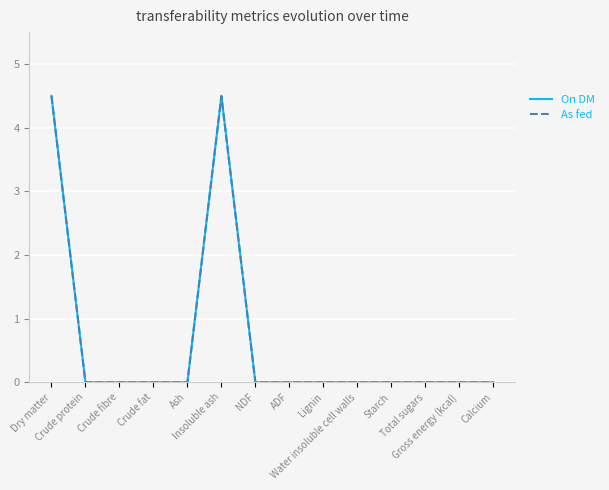

Reading left to right, extract all data points from this chart.

On DM: 4.5	0.0	0.0	0.0	0.0	4.5	0.0	0.0	0.0	0.0	0.0	0.0	0.0	0.0
As fed: 4.5	0.0	0.0	0.0	0.0	4.5	0.0	0.0	0.0	0.0	0.0	0.0	0.0	0.0